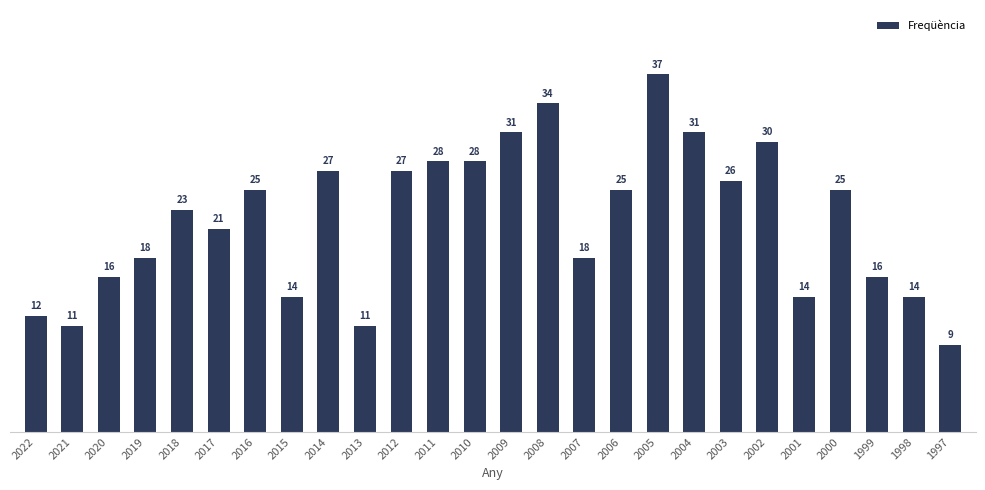

What is the approximate value at 2007?

18